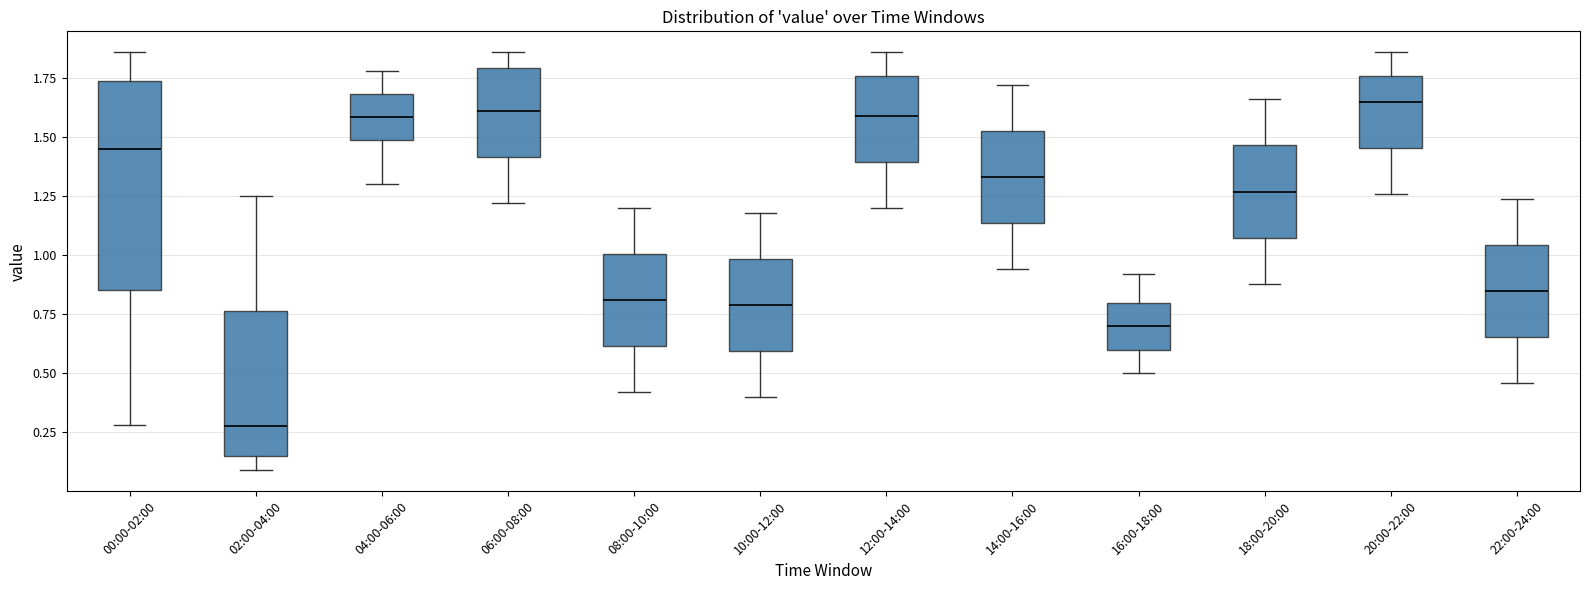

Reading left to right, transcribe this box plot: for each box, give where its median line is, the range the box spans, and where its two whiskers end, as read against the y-axis. The values are not printed on the chart, so give them approximately, as read against the axis.

00:00-02:00: median 1.45, box 0.85 to 1.75, whiskers 0.30 to 1.85
02:00-04:00: median 0.30, box 0.15 to 0.75, whiskers 0.10 to 1.25
04:00-06:00: median 1.60, box 1.50 to 1.70, whiskers 1.30 to 1.80
06:00-08:00: median 1.60, box 1.40 to 1.80, whiskers 1.20 to 1.85
08:00-10:00: median 0.80, box 0.60 to 1.00, whiskers 0.40 to 1.20
10:00-12:00: median 0.80, box 0.60 to 1.00, whiskers 0.40 to 1.20
12:00-14:00: median 1.60, box 1.40 to 1.75, whiskers 1.20 to 1.85
14:00-16:00: median 1.35, box 1.15 to 1.55, whiskers 0.95 to 1.70
16:00-18:00: median 0.70, box 0.60 to 0.80, whiskers 0.50 to 0.90
18:00-20:00: median 1.25, box 1.10 to 1.45, whiskers 0.90 to 1.65
20:00-22:00: median 1.65, box 1.45 to 1.75, whiskers 1.25 to 1.85
22:00-24:00: median 0.85, box 0.65 to 1.05, whiskers 0.45 to 1.25